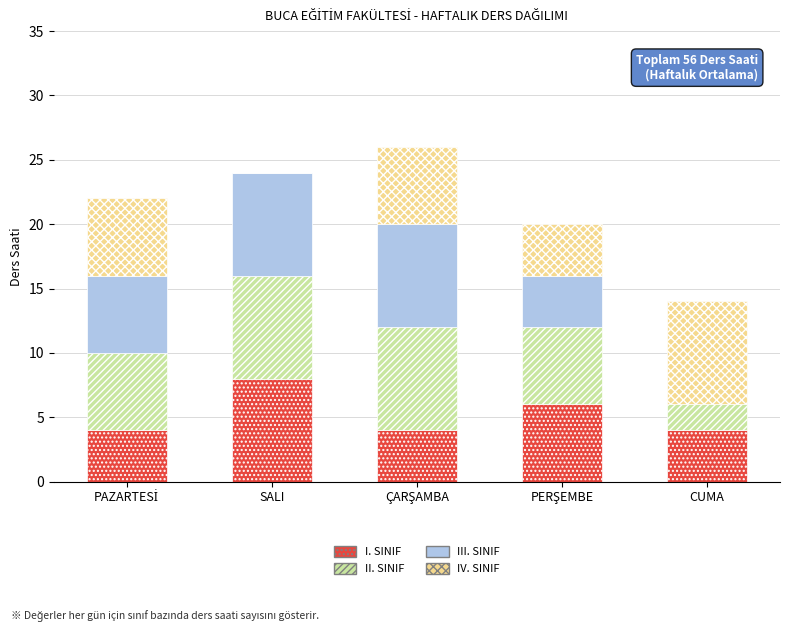

True or false: I. SINIF has a value of 4 at CUMA.

True